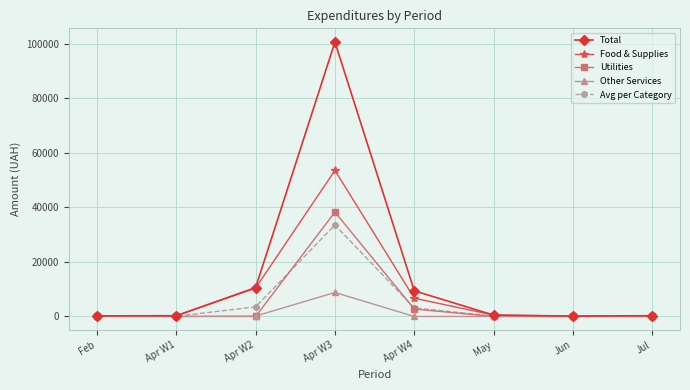

What is the difference between the maximum and minimum values in the Avg per Category series?

33527.7